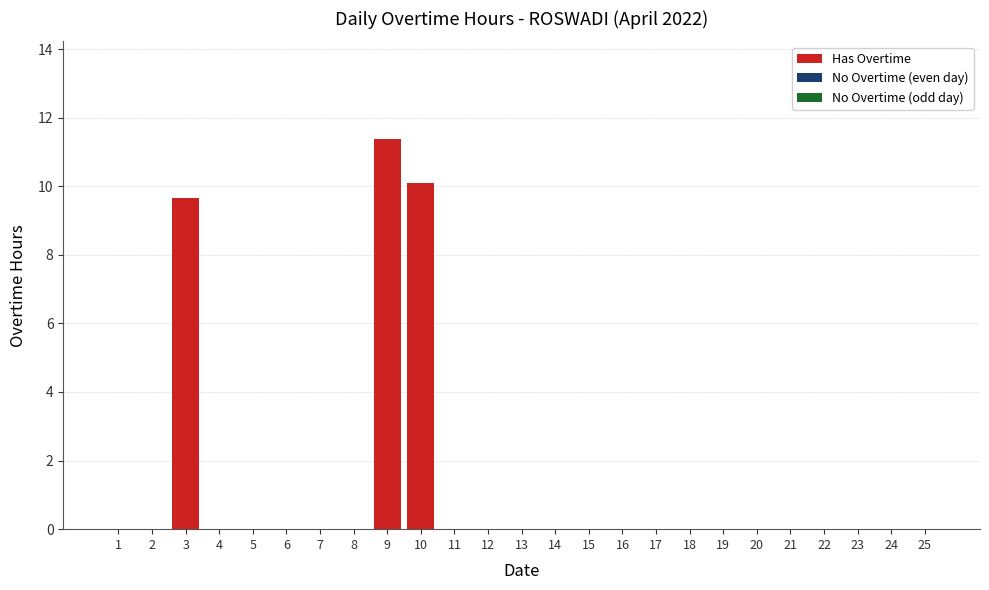

True or false: the data shows 0.0 at 14.

True